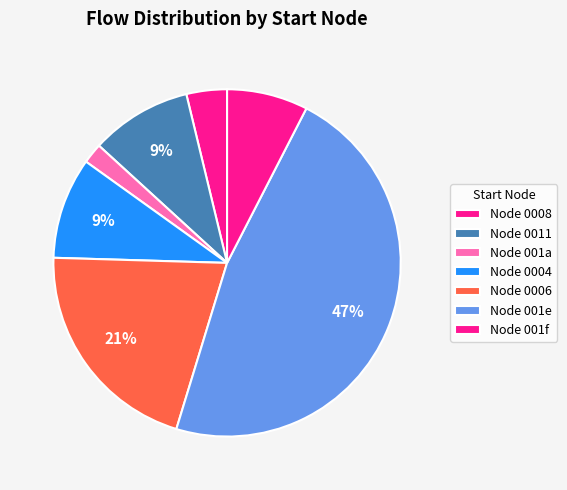

Count the number of slices in the pie.

7